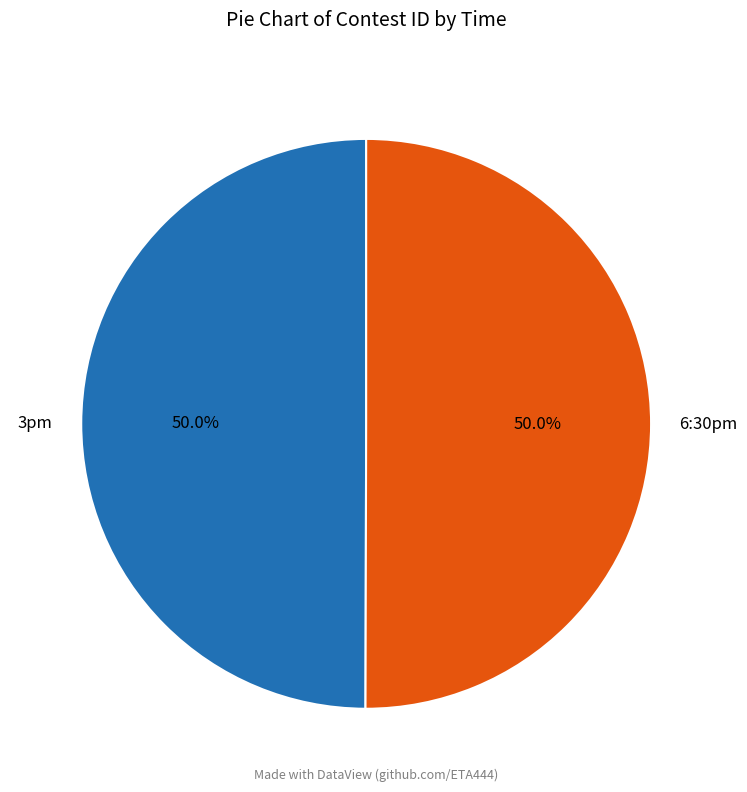

What percentage is NOT represented by 6:30pm?

50.0%